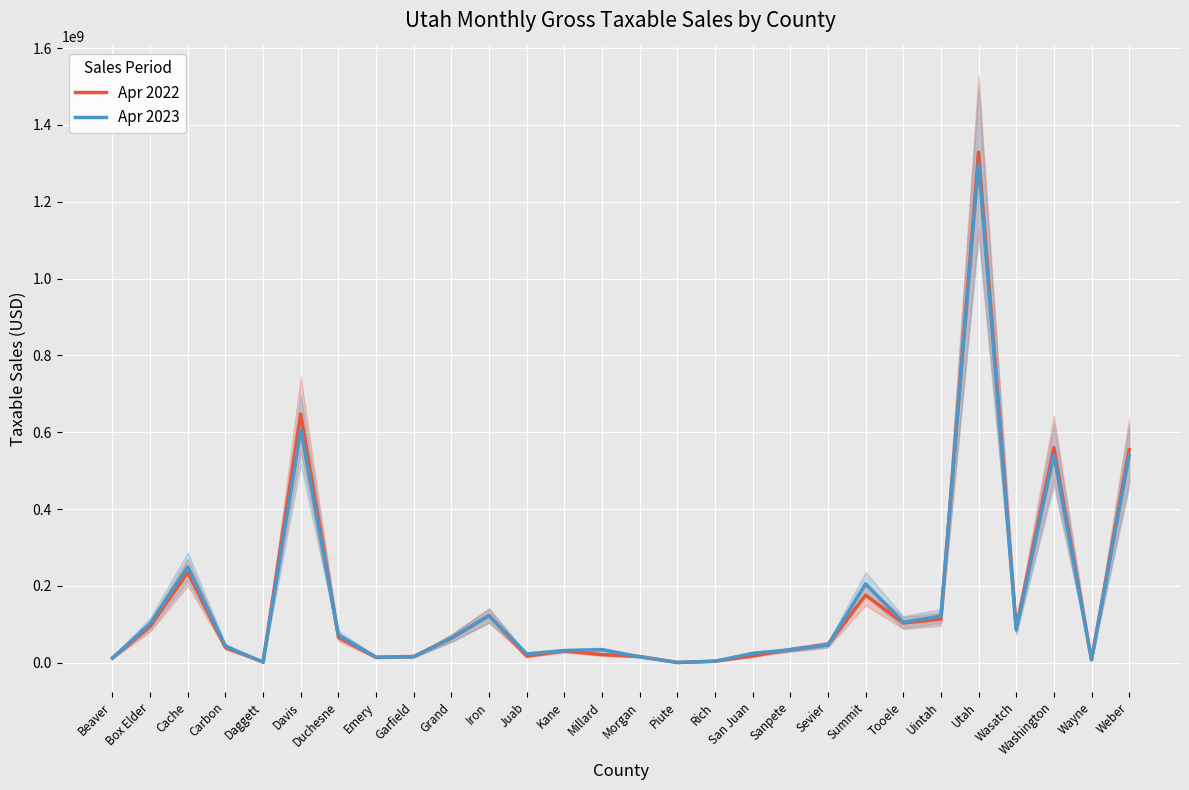

What value does the Apr 2022 series have at Summit, to the nearest 50?

176092900